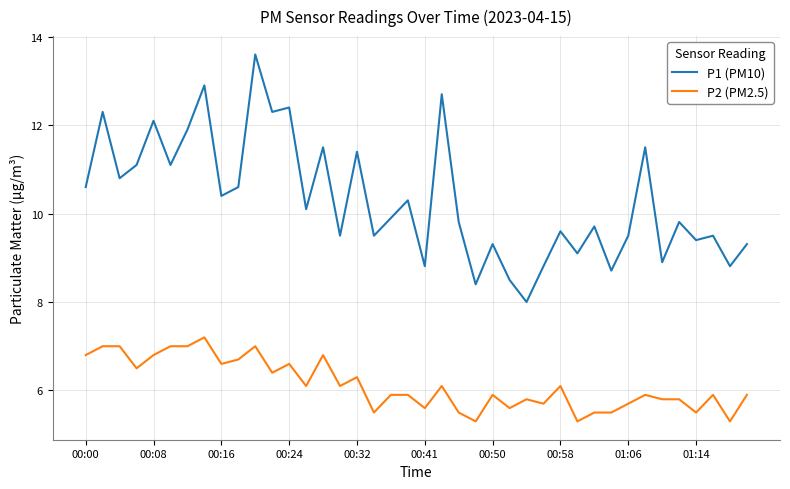

Which series has the widest spread of values?

P1 (PM10)